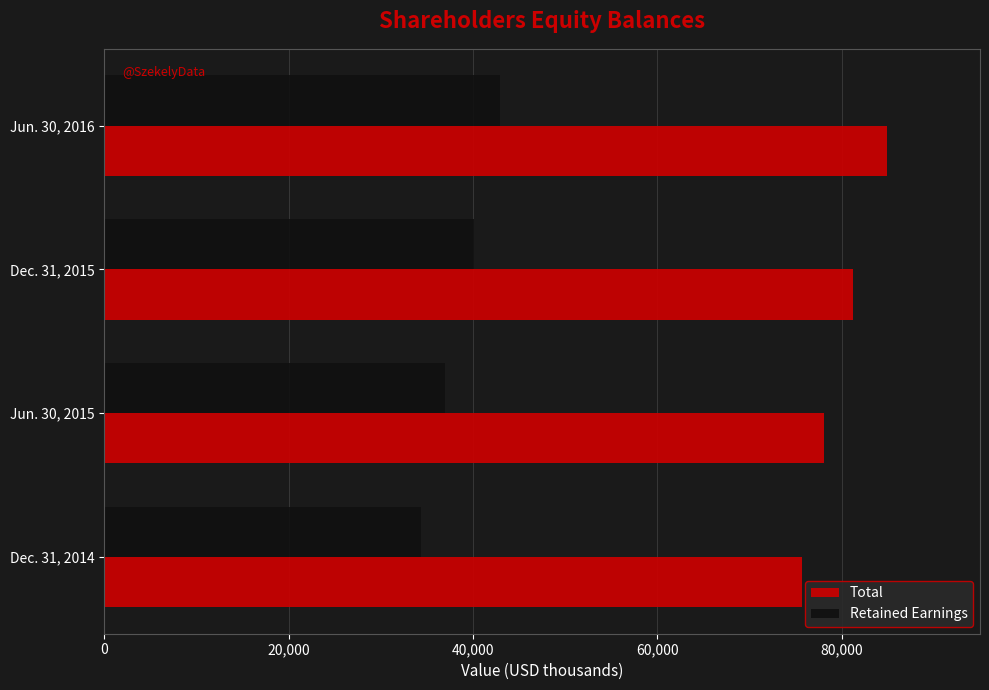

What is the minimum value shown in the chart?

34379